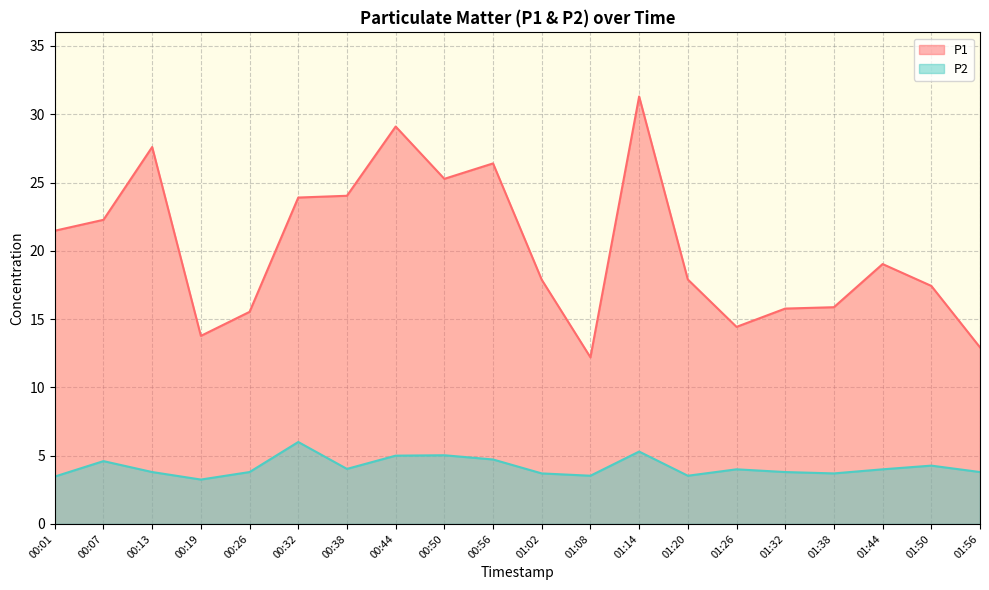

What is the sum of all P2 values?

83.3